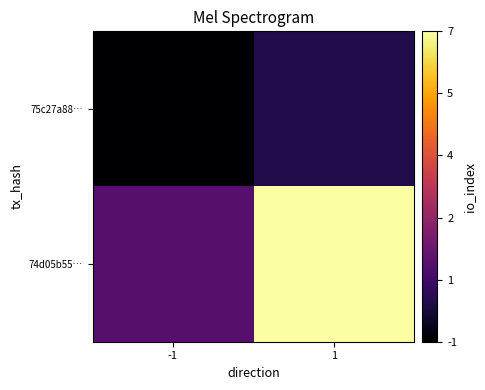

At which category is the sum across all series the highest?

1